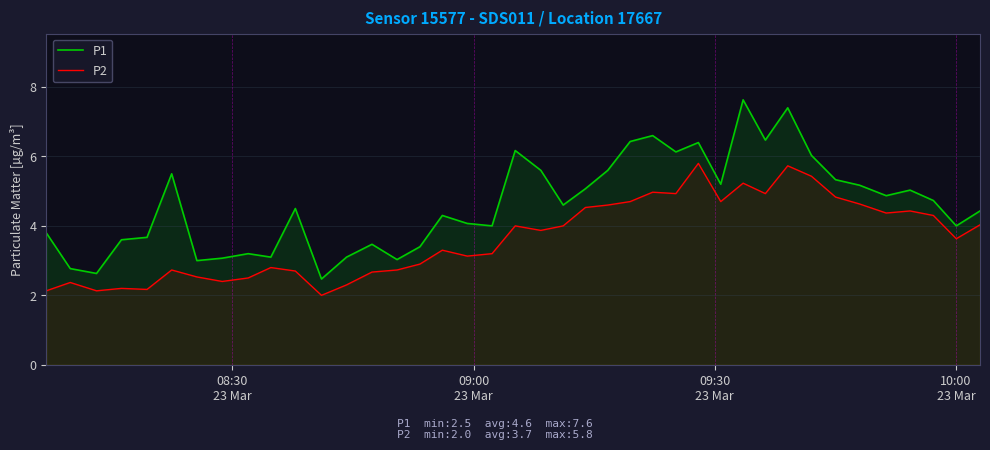

Which series has the largest total across all categories?

P1